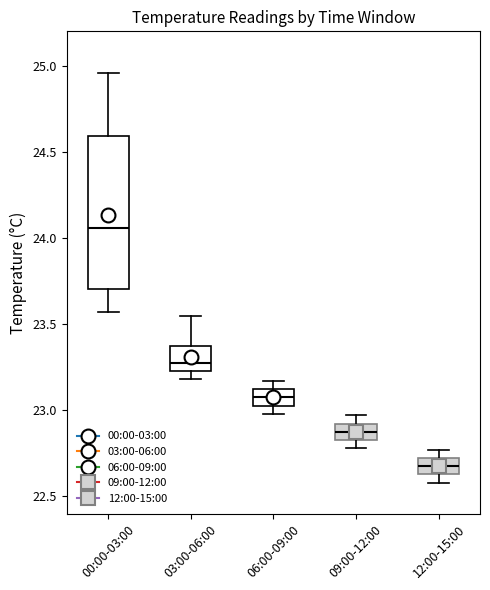

Which box is the tallest, from its lower edge to its upper edge?

00:00-03:00